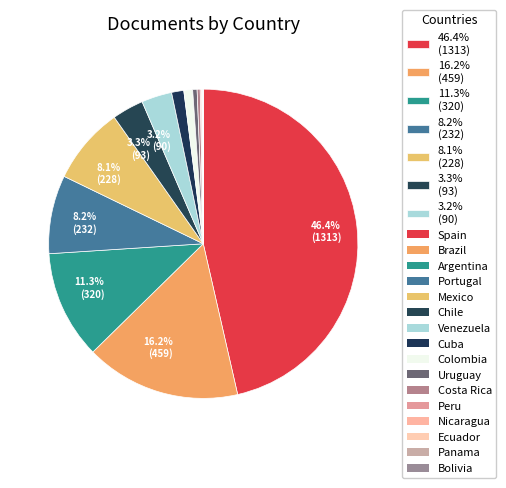

What is the largest slice in the pie chart?

Spain